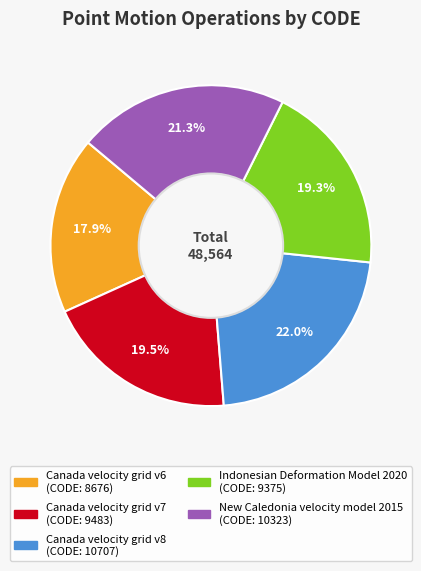

What percentage is NOT represented by New Caledonia velocity model 2015?

78.7%